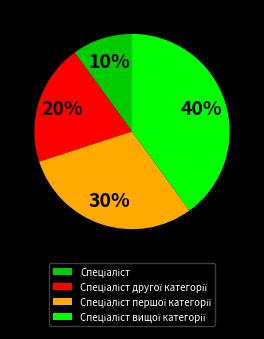

Is there any slice that represents more than half of the pie?

No